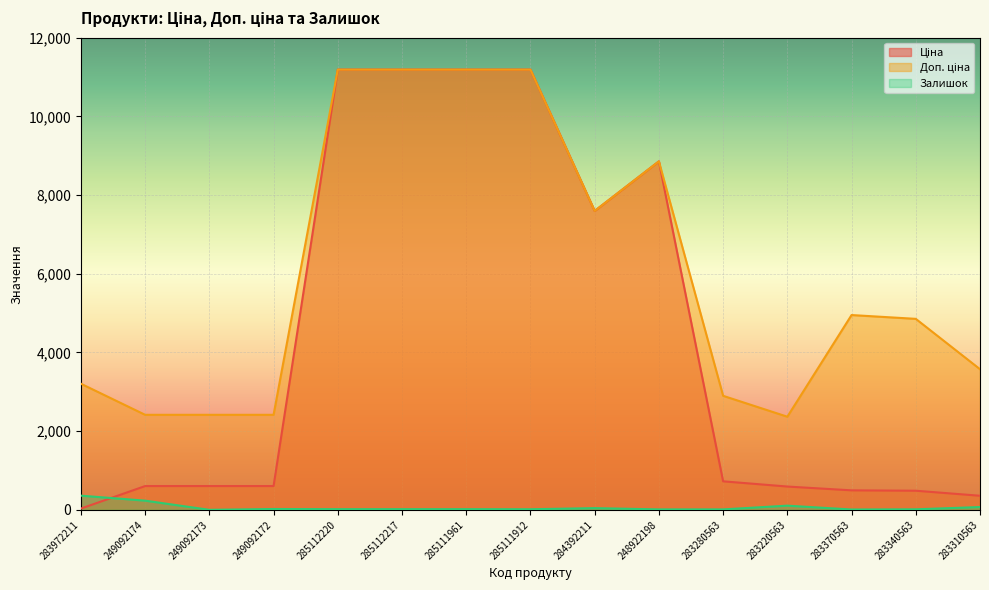

Where is the first local maximum for Залишок?

249092172